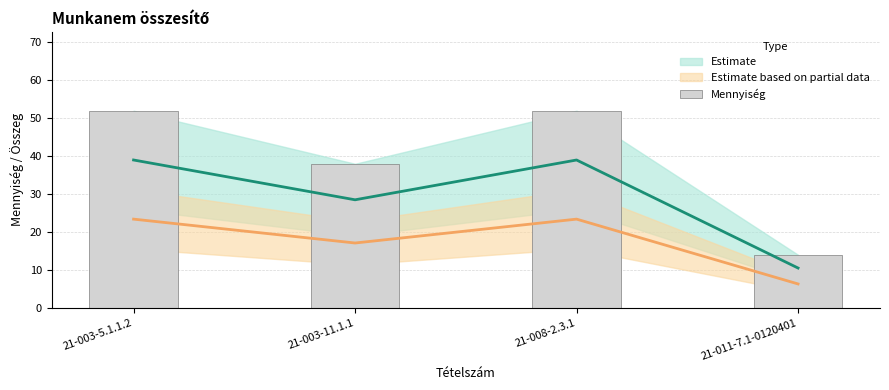

What is the label of the 1st bar from the right?

21-011-7.1-0120401